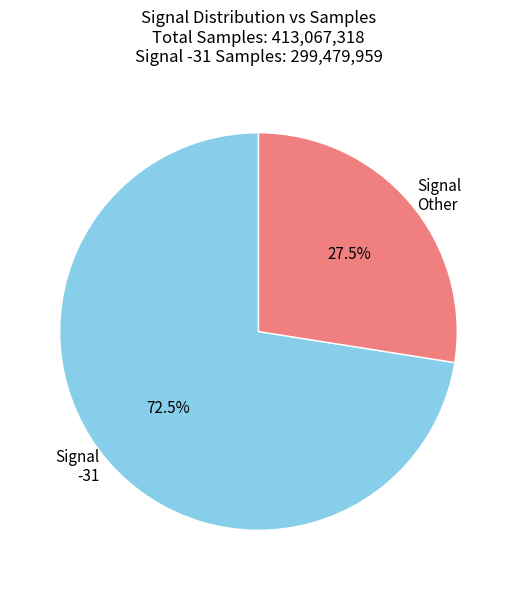

Which has a higher value, Signal Other or Signal -31?

Signal -31